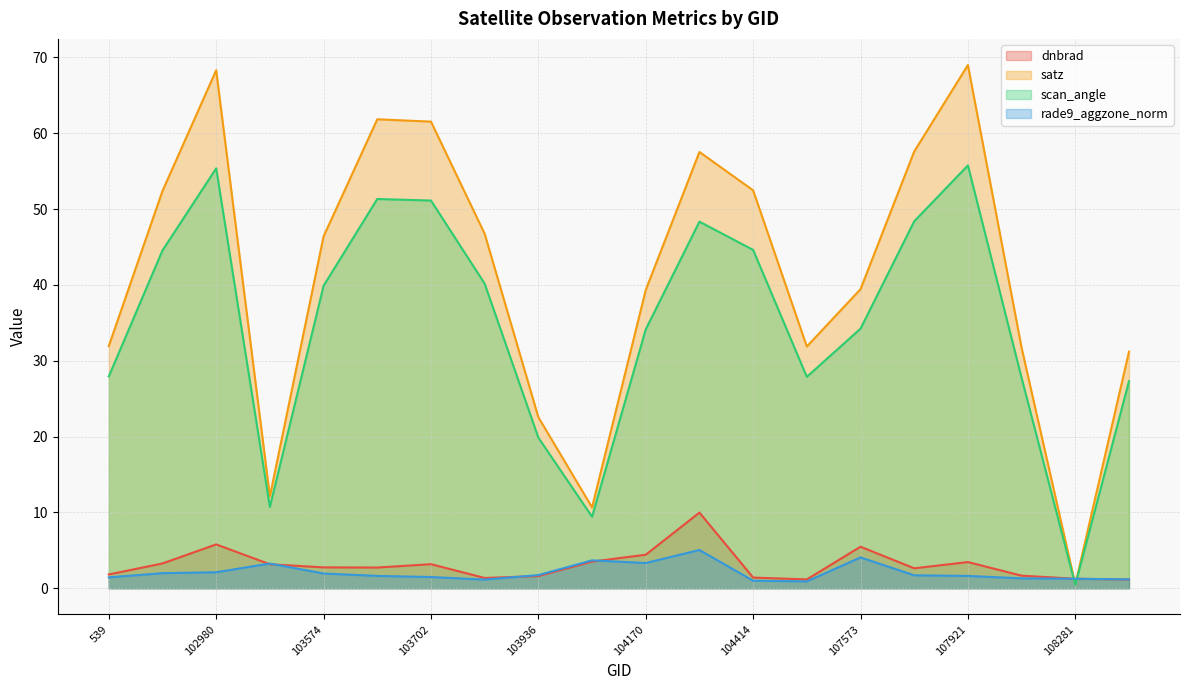

Rank the series at 107921 from lowest to highest value.

rade9_aggzone_norm, dnbrad, scan_angle, satz